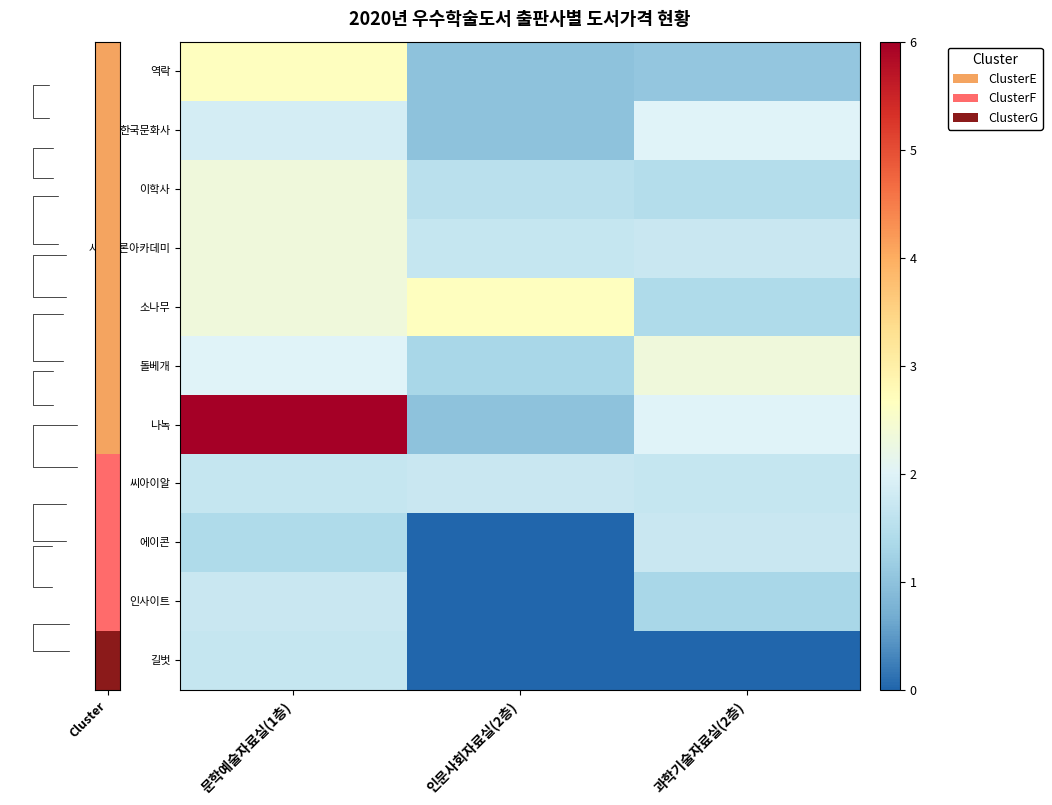

Reading right to left, extract all data points from this chart.

역락: 과학기술자료실(2층)=1.1	인문사회자료실(2층)=1.0	문학예술자료실(1층)=2.7
한국문화사: 과학기술자료실(2층)=2.0	인문사회자료실(2층)=1.0	문학예술자료실(1층)=1.9
이학사: 과학기술자료실(2층)=1.5	인문사회자료실(2층)=1.5	문학예술자료실(1층)=2.3
사회평론아카데미: 과학기술자료실(2층)=1.7	인문사회자료실(2층)=1.7	문학예술자료실(1층)=2.3
소나무: 과학기술자료실(2층)=1.4	인문사회자료실(2층)=2.7	문학예술자료실(1층)=2.3
돌베개: 과학기술자료실(2층)=2.3	인문사회자료실(2층)=1.3	문학예술자료실(1층)=2.0
나녹: 과학기술자료실(2층)=2.0	인문사회자료실(2층)=1.0	문학예술자료실(1층)=6.0
씨아이알: 과학기술자료실(2층)=1.7	인문사회자료실(2층)=1.7	문학예술자료실(1층)=1.7
에이콘: 과학기술자료실(2층)=1.7	인문사회자료실(2층)=0.0	문학예술자료실(1층)=1.4
인사이트: 과학기술자료실(2층)=1.3	인문사회자료실(2층)=0.0	문학예술자료실(1층)=1.7
길벗: 과학기술자료실(2층)=0.0	인문사회자료실(2층)=0.0	문학예술자료실(1층)=1.7